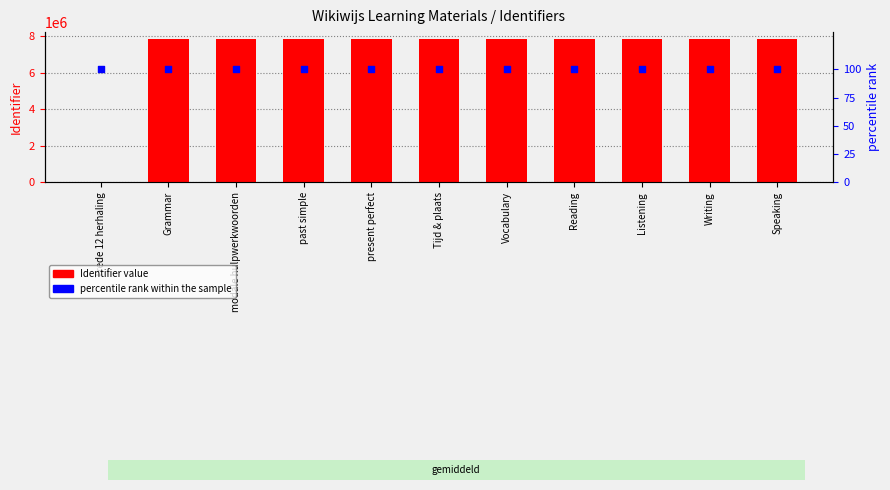

At which category is the sum across all series the highest?

Tijd & plaats